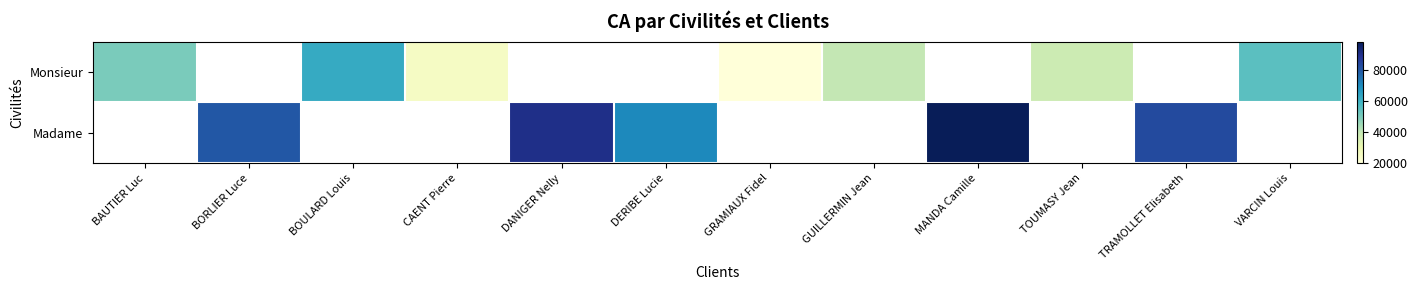

Rank the series by their maximum value, from lowest to highest.

Monsieur, Madame